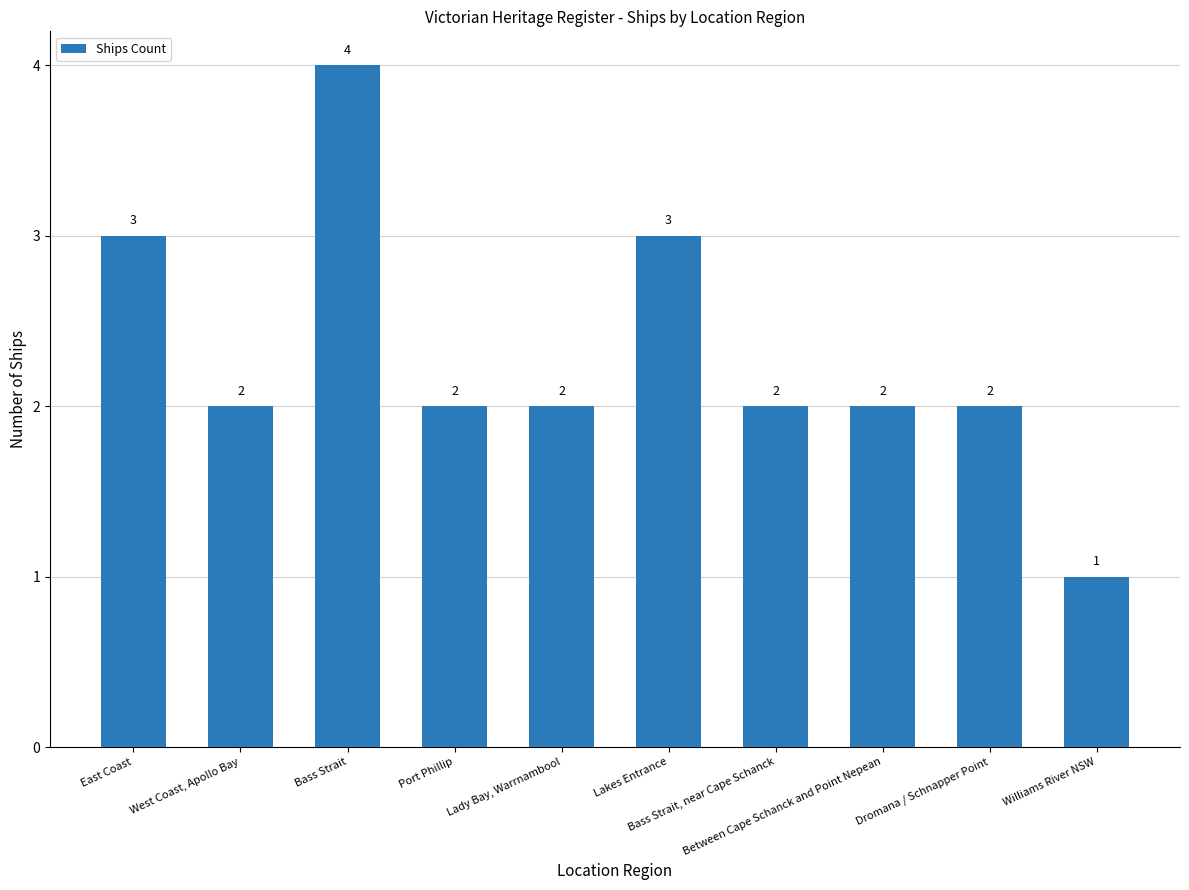

What is the difference between the maximum and minimum values?

3